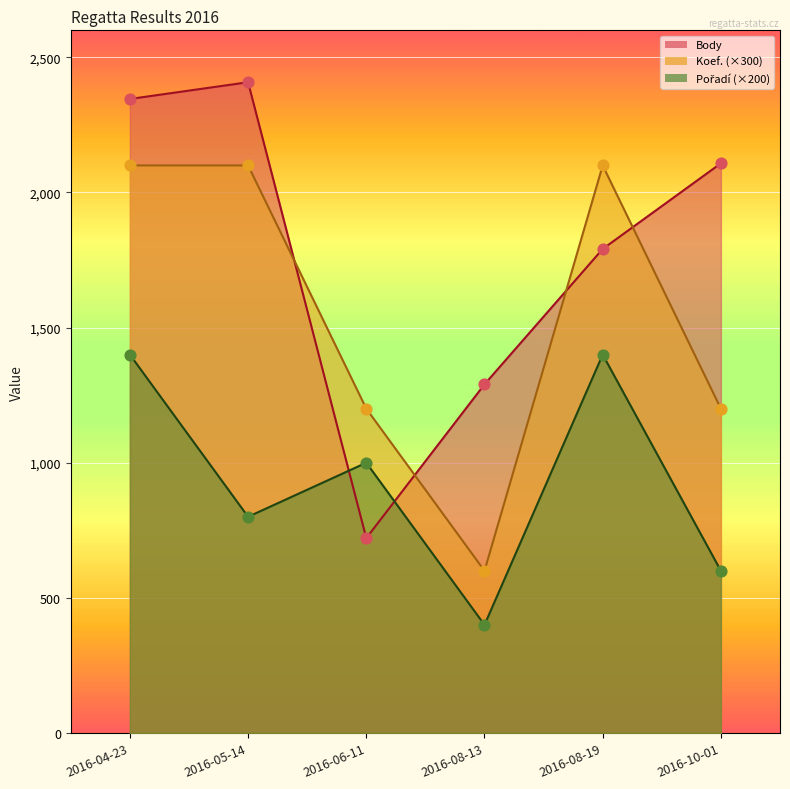

At which category is the sum across all series the highest?

2016-04-23